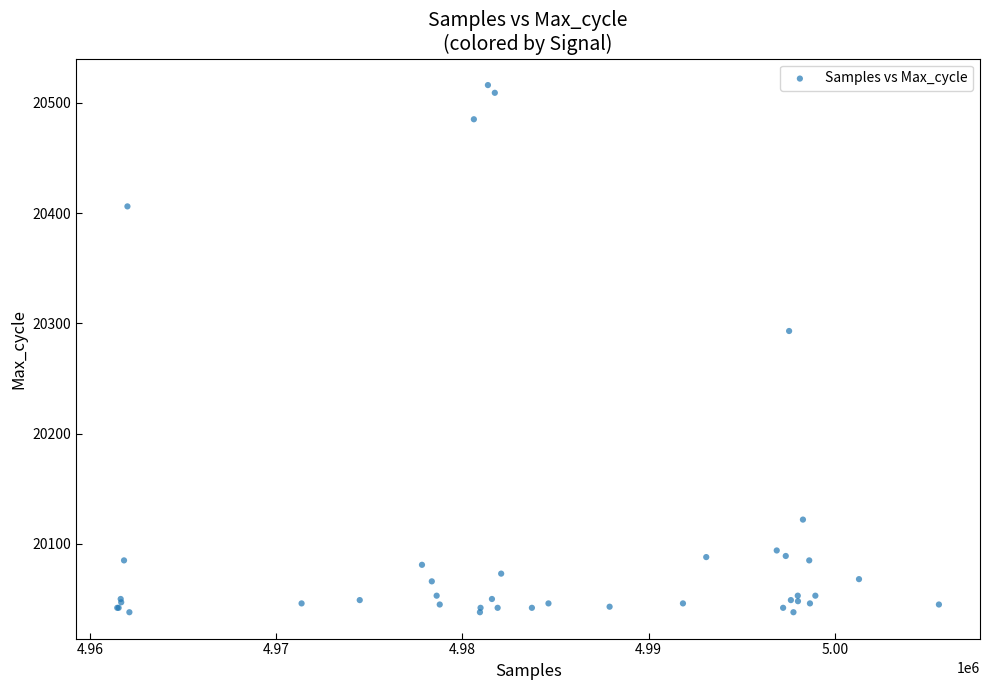

What Y value in the scatter plot is closest to 20277?

20293